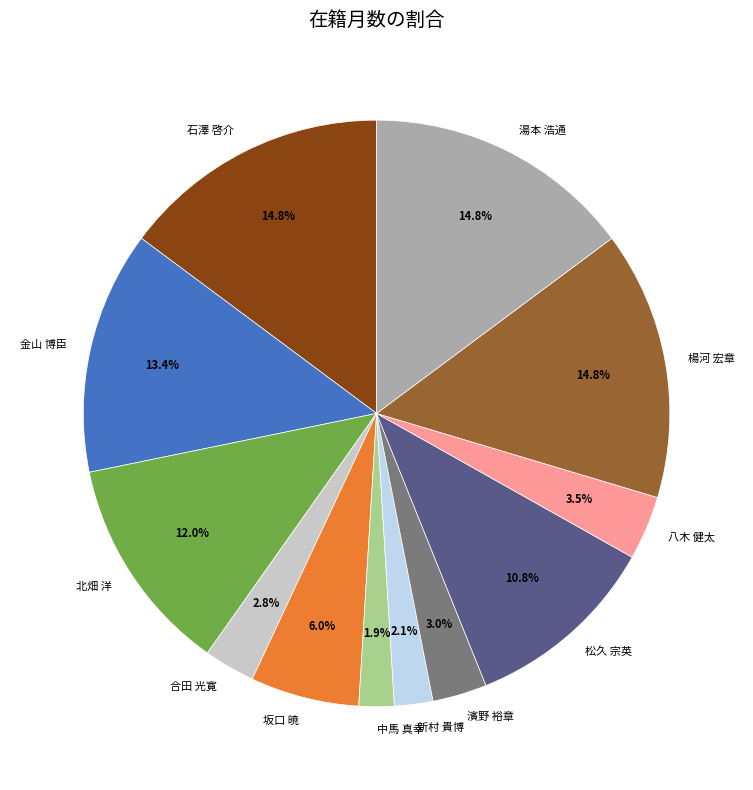

What percentage is the 新村 貴博 slice, to the nearest percent?

2%